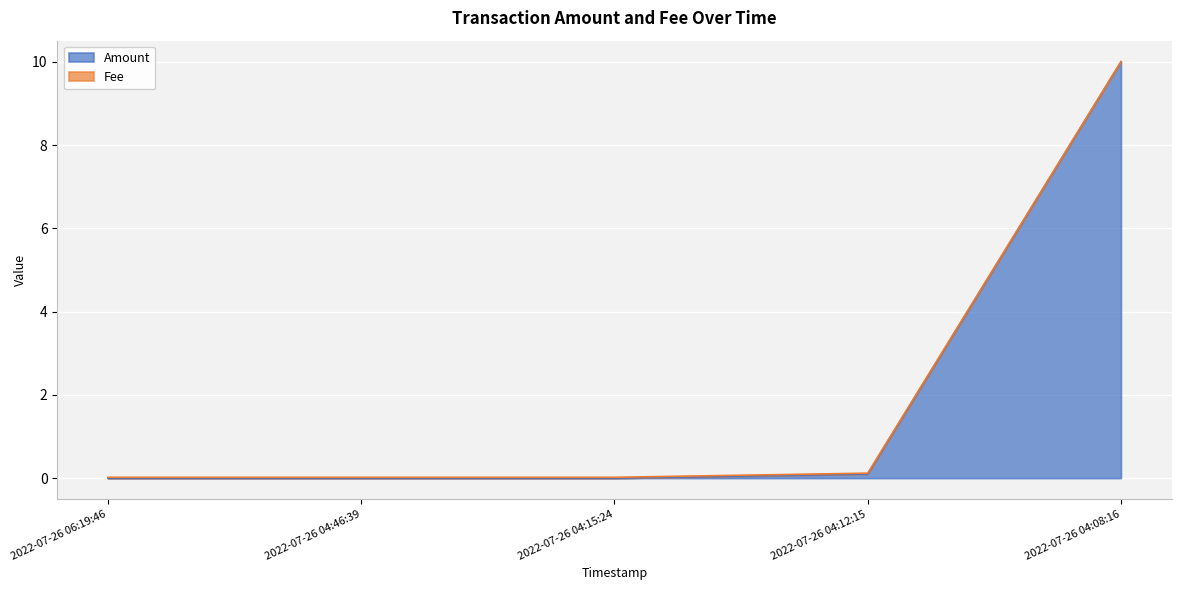

Does the chart display data point markers on the line(s)?

No